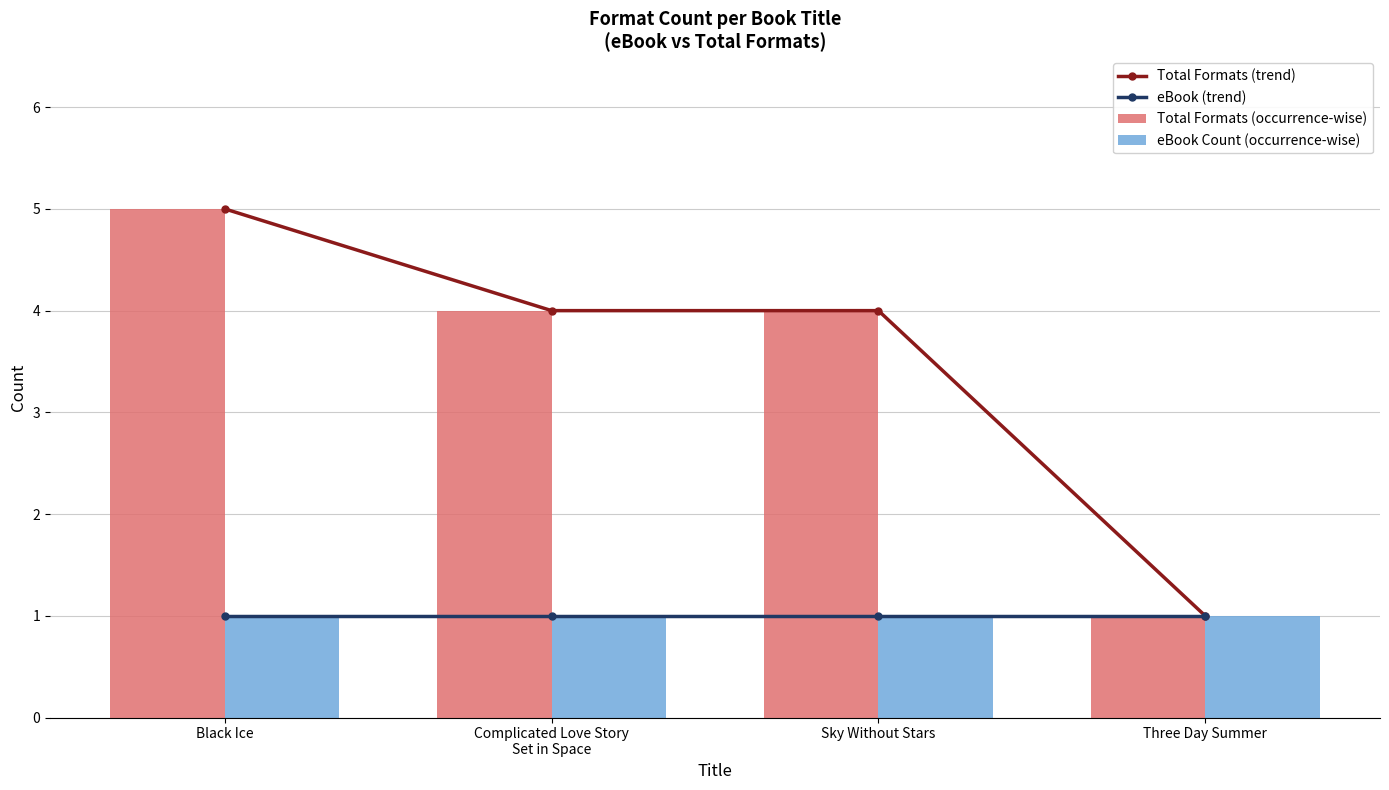

Which series has the largest range (max minus min)?

Total Formats (trend)